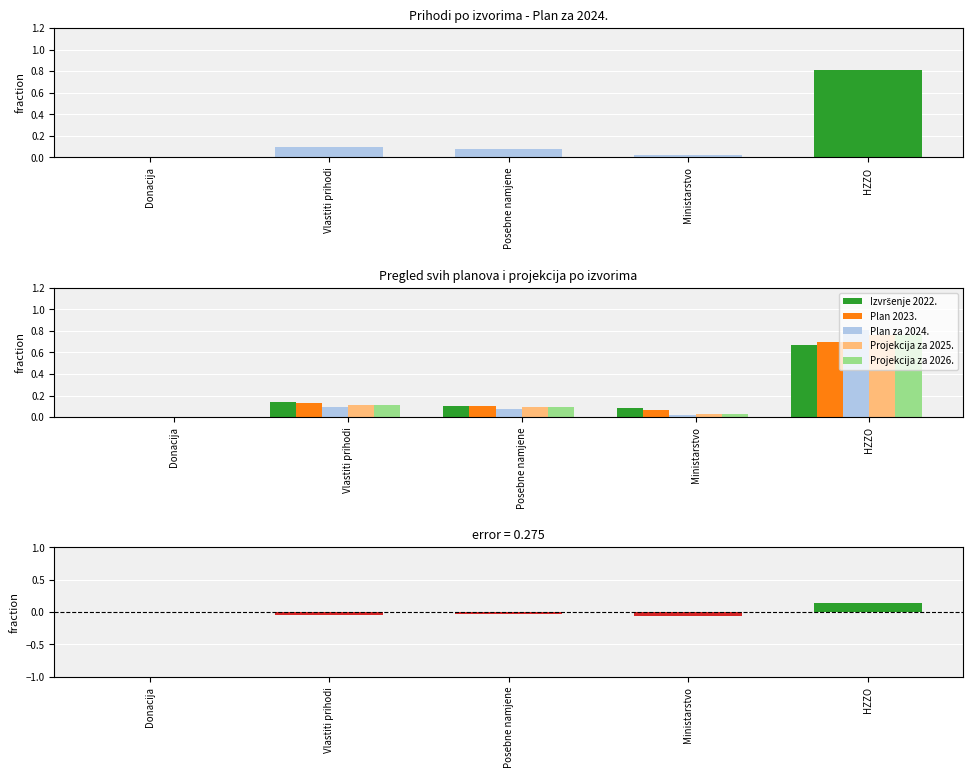

Between Donacija and Posebne namjene, which series saw the biggest shift?

Plan 2023.